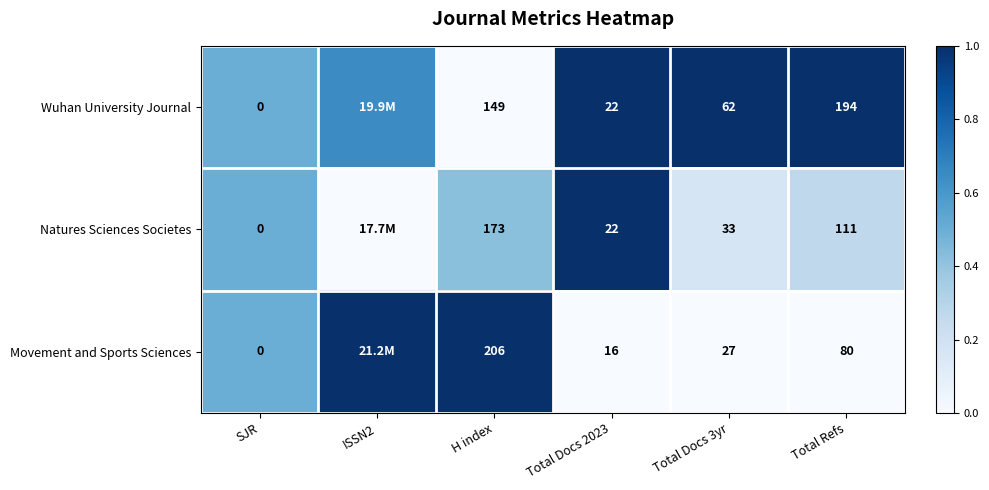

Between Total Docs 2023 and Total Refs, which series saw the biggest shift?

Wuhan University Journal